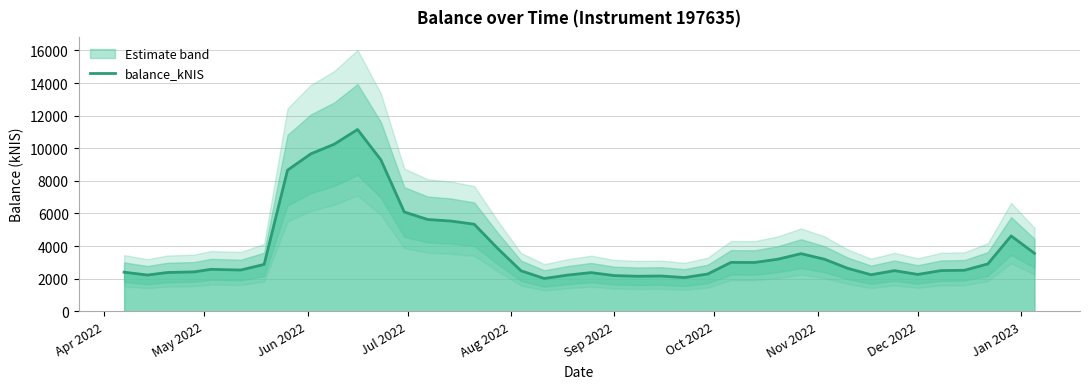

The balance_kNIS series shows 951.2 at Dec 2022. True or false?

False